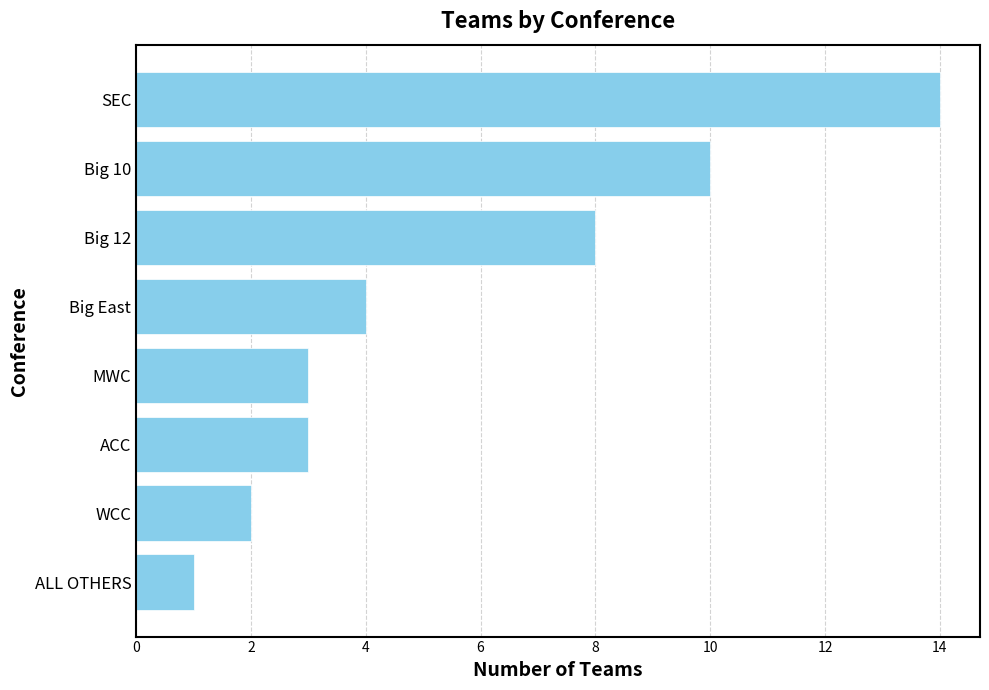

Is it true that the value at ACC is 3?

True